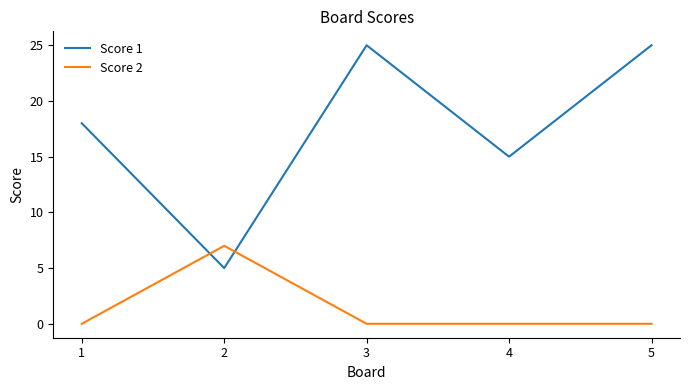

At which category does Score 2 reach its first local peak?

2